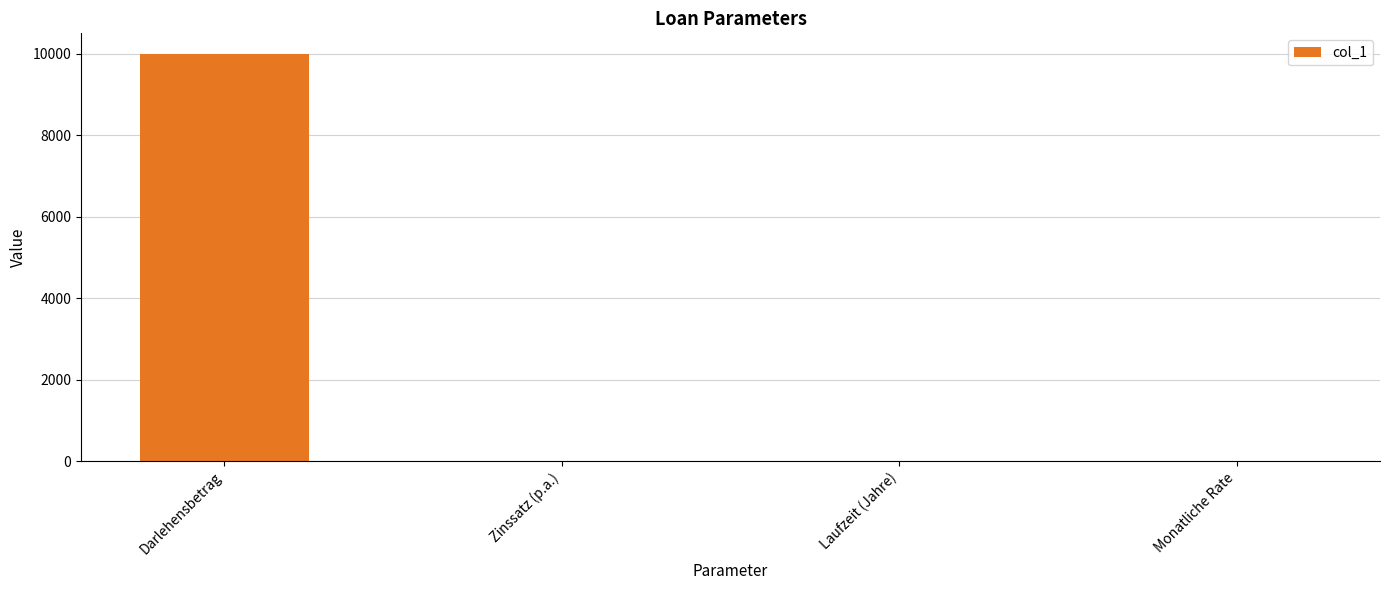

Is it true that the value at Monatliche Rate is 0.0?

True